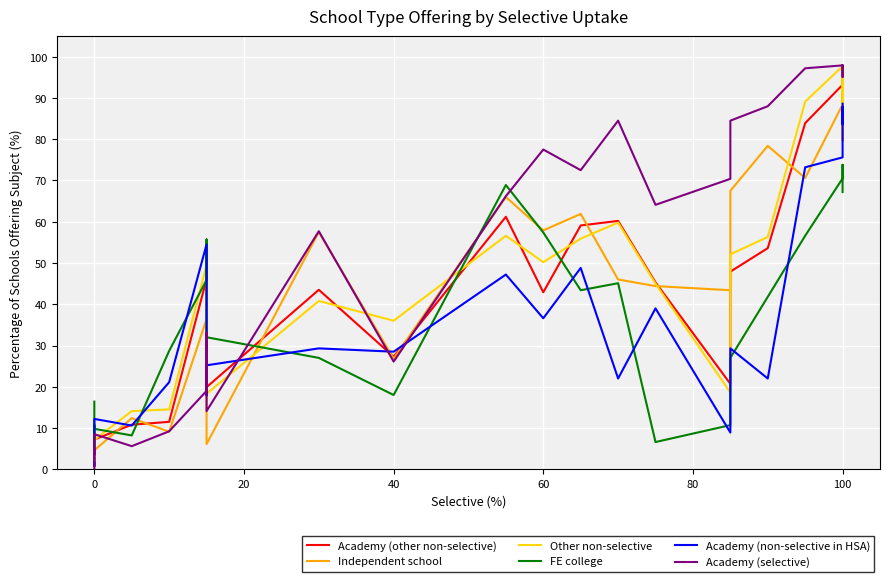

Reading left to right, list all the values displayed in this chart.

Academy (other non-selective): 3.1	0.7	8.8	4.9	7.2	10.8	11.5	46.1	37.5	19.9	43.5	27.3	61.2	42.9	59.1	60.2	45.3	20.7	47.9	53.6	83.9	93.2	95.1	86.8	90.9
Independent school: 5.9	3.0	3.5	6.1	4.6	12.4	9.1	36.4	15.5	6.1	57.5	26.8	66.0	57.9	61.9	46.0	44.4	43.4	67.5	78.4	70.6	88.4	87.8	79.7	85.6
Other non-selective: 1.9	1.0	7.4	4.8	7.1	14.1	14.5	49.5	40.8	18.3	40.8	36.0	56.6	50.2	55.9	59.8	45.0	18.6	52.1	56.3	89.1	97.7	97.7	87.8	95.2
FE college: 16.4	4.9	10.7	9.8	9.8	8.2	28.7	45.9	55.7	32.0	27.0	18.0	68.9	57.4	43.4	45.1	6.6	10.7	27.0	41.8	56.6	70.5	73.8	68.9	67.2
Academy (non-selective in HSA): 1.6	0.8	3.3	6.5	12.2	10.6	21.1	54.5	17.9	25.2	29.3	28.5	47.2	36.6	48.8	22.0	39.0	8.9	29.3	22.0	73.2	75.6	87.8	83.7	88.6
Academy (selective): 0.0	4.9	4.2	3.5	8.5	5.6	9.2	19.0	33.1	14.1	57.7	26.1	66.2	77.5	72.5	84.5	64.1	70.4	84.5	88.0	97.2	97.9	97.2	95.1	97.9